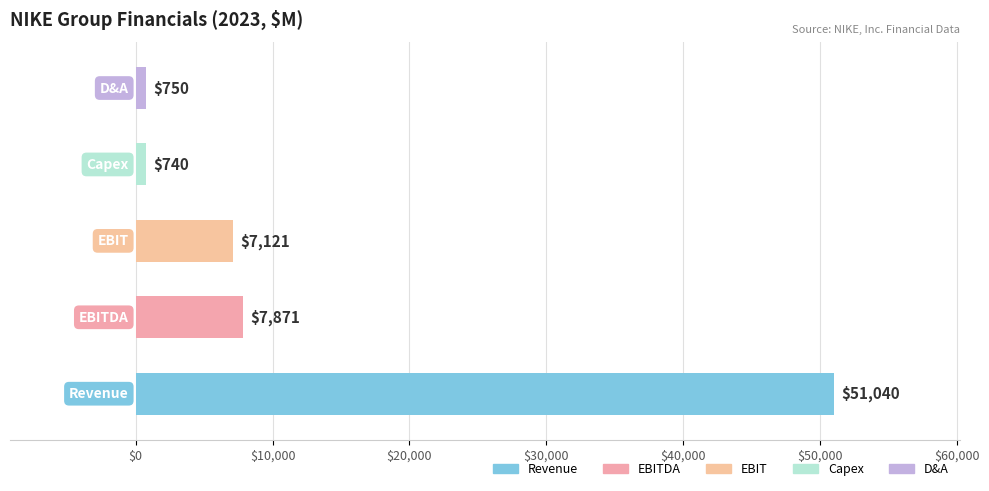

What is the sum of all values?

67522